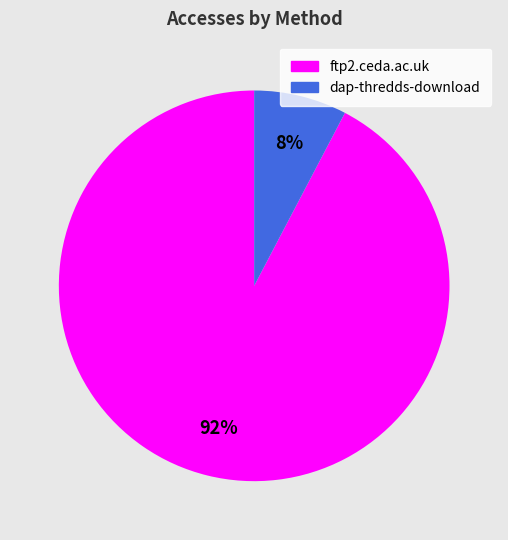

To the nearest percent, what is the combined percentage of dap-thredds-download and ftp2.ceda.ac.uk?

100%